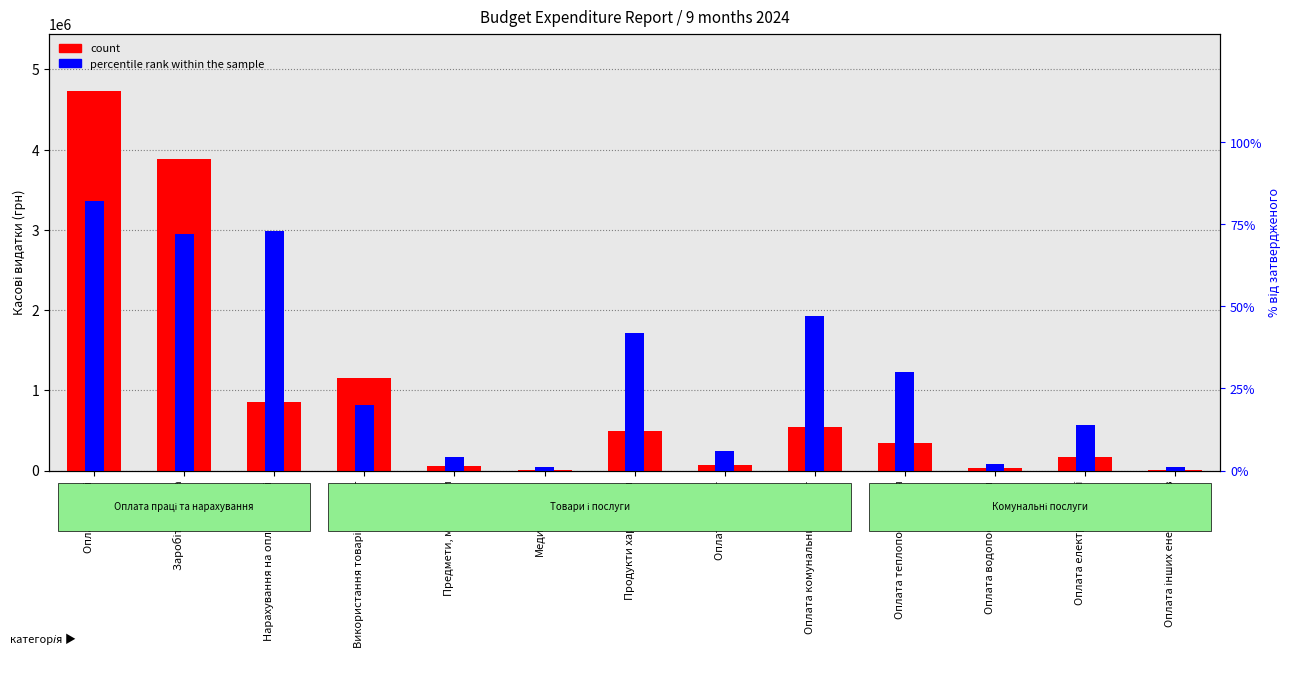

Reading left to right, extract all data points from this chart.

count: Оплата праці=4734370.0	Заробітна плата=3882000.0	Нарахування на оплату праці=852370.0	Використання товарів і послуг=1149906.3	Предмети, матеріали=50893.0	Медикаменти=3000.0	Продукти харчування=486900.0	Оплата послуг=65125.2	Оплата комунальних послуг=543988.1	Оплата теплопостачання=345017.3	Оплата водопостачання=26159.7	Оплата електроенергії=162698.7	Оплата інших енергоносіїв=10112.4
percentile rank within the sample: Оплата праці=82.0	Заробітна плата=72.0	Нарахування на оплату праці=73.0	Використання товарів і послуг=20.0	Предмети, матеріали=4.0	Медикаменти=1.0	Продукти харчування=42.0	Оплата послуг=6.0	Оплата комунальних послуг=47.0	Оплата теплопостачання=30.0	Оплата водопостачання=2.0	Оплата електроенергії=14.0	Оплата інших енергоносіїв=1.0